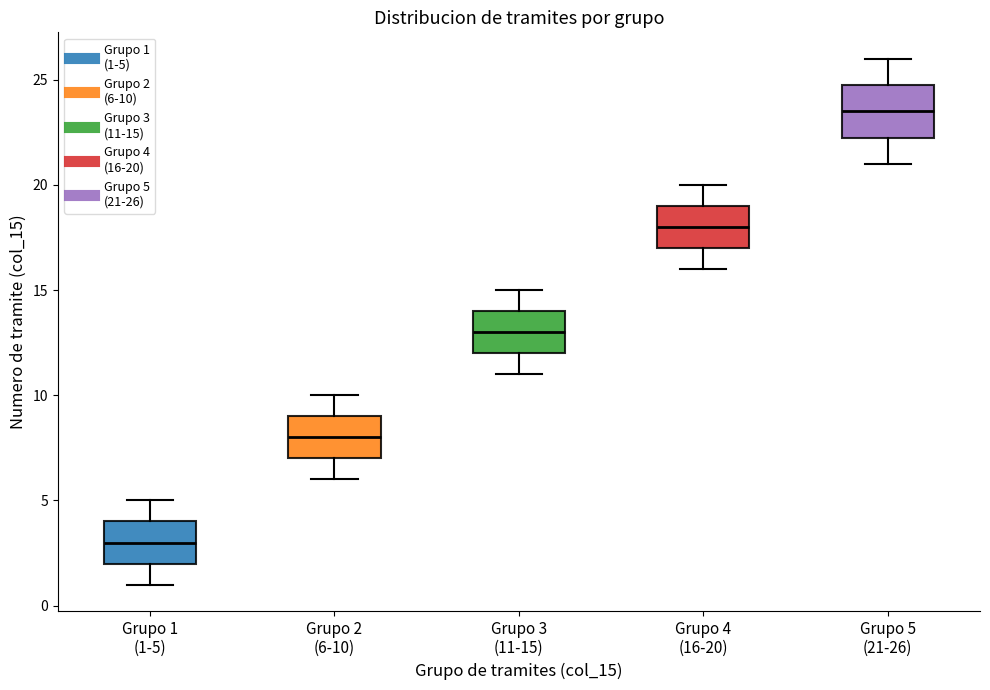

Where does the median line of the box for Grupo 2 (6-10) sit on the y-axis? The values are not printed on the chart, so give them approximately, as read against the axis.

8.0